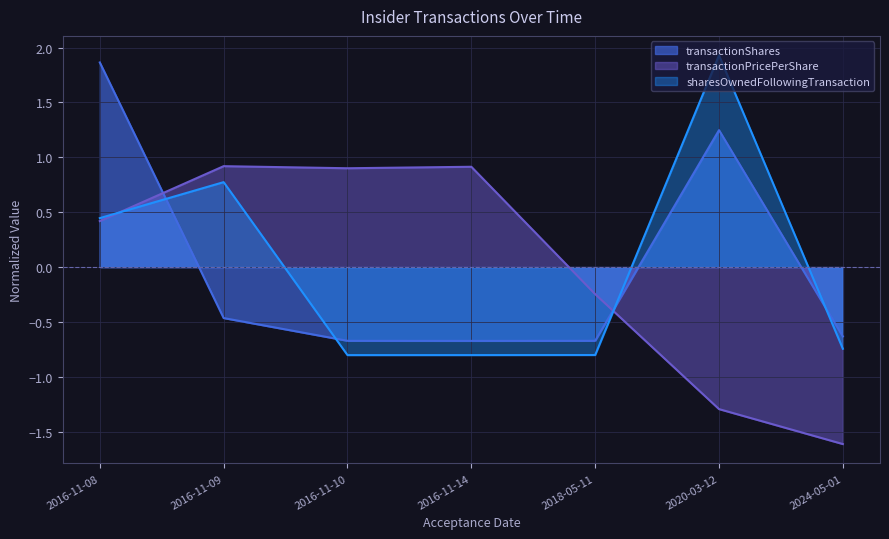

What value does the sharesOwnedFollowingTransaction series have at 2016-11-10?

-0.8